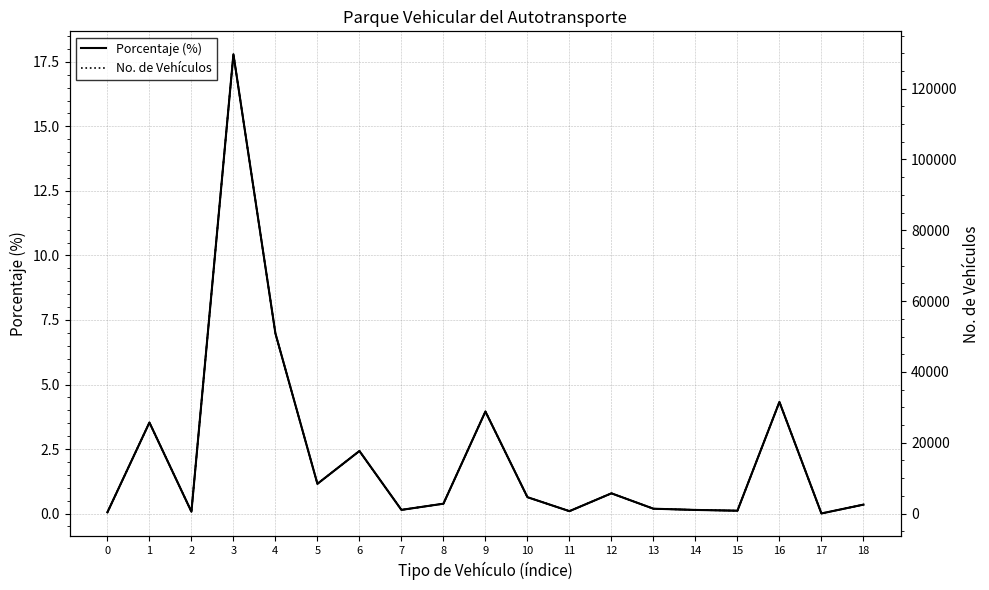

Which category has the lowest value in the No. de Vehículos (normalizado) series?

17